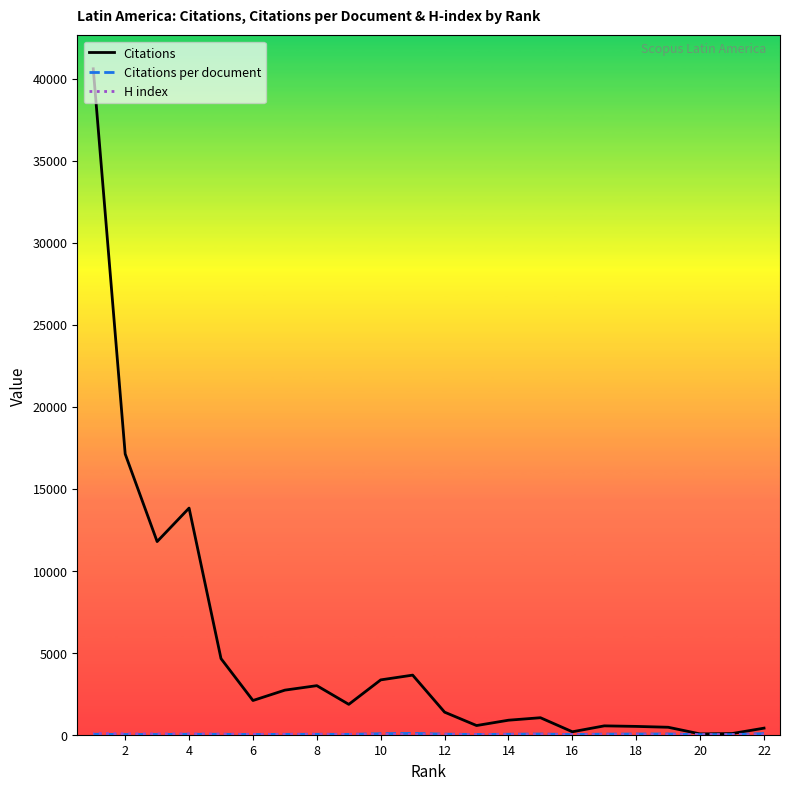

Between 22 and 18, which series saw the biggest shift?

Citations